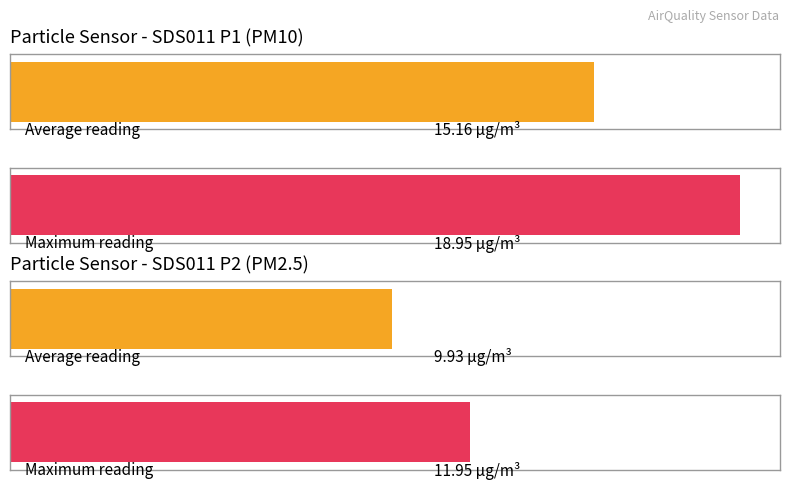

List the series in order of their overall mean, highest first.

Maximum utilization, Average utilization